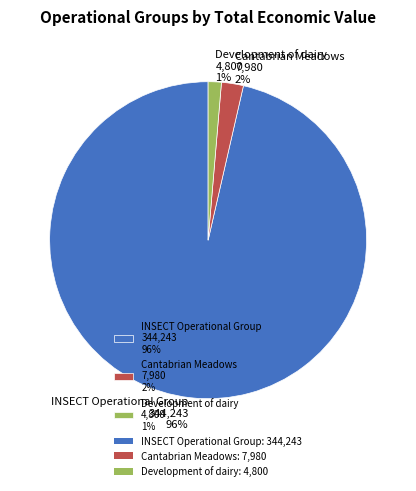

Count the number of slices in the pie.

3